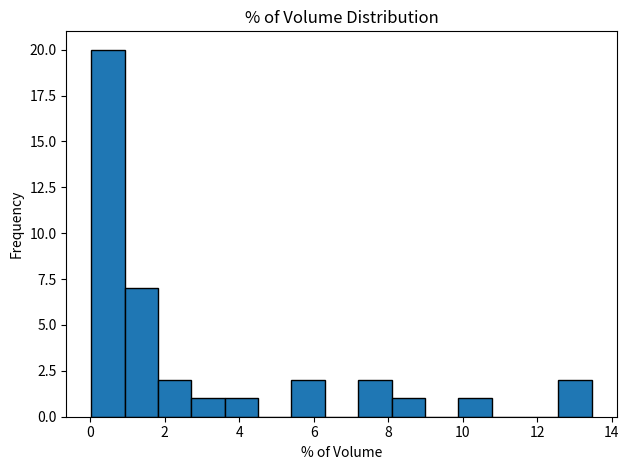

Reading left to right, list every bar in this chart as the range it spans on the x-axis followed by its height. Neither the bar edges nor the heights are printed on the chart, so give them approximately, as read against the axes.

0.0 to 1.0: 20
1.0 to 1.8: 7
1.8 to 2.8: 2
2.8 to 3.6: 1
3.6 to 4.6: 1
4.6 to 5.4: 0
5.4 to 6.2: 2
6.2 to 7.2: 0
7.2 to 8.0: 2
8.0 to 9.0: 1
9.0 to 9.8: 0
9.8 to 10.8: 1
10.8 to 11.6: 0
11.6 to 12.6: 0
12.6 to 13.4: 2